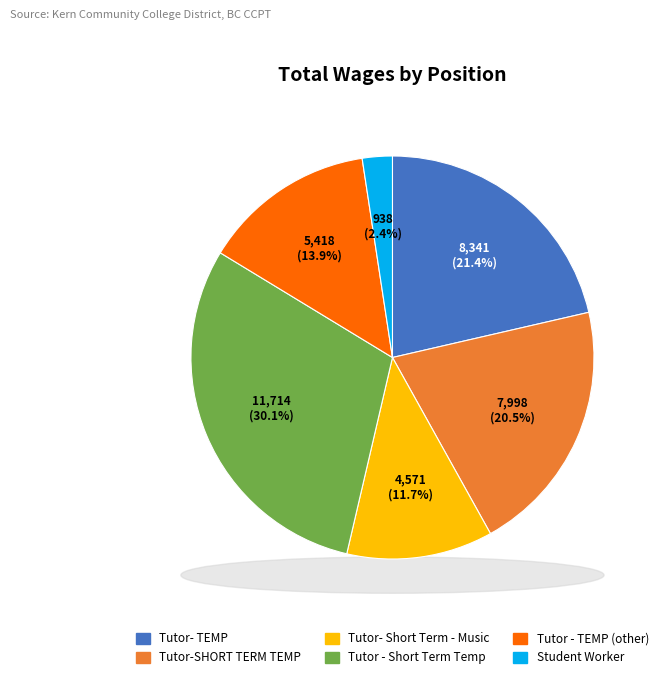

Does Tutor - Short Term Temp (844) represent more than half of the total?

No